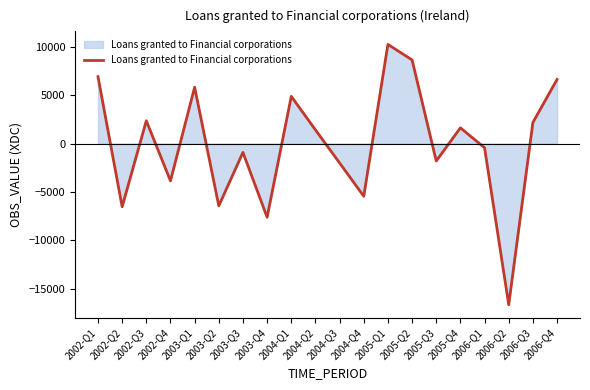

Is it true that the value at 2002-Q4 is -3850?

True